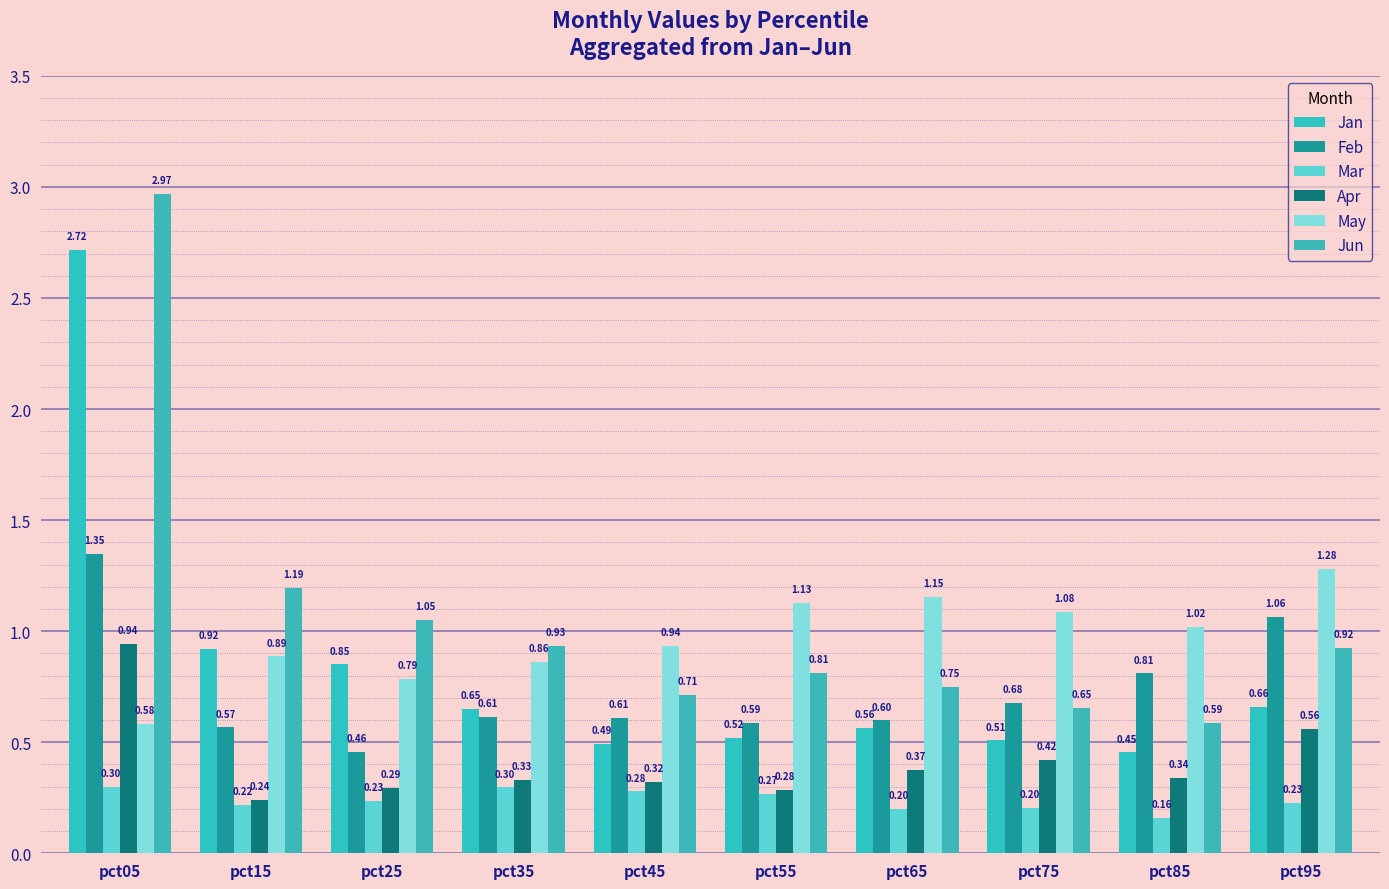

Does the chart contain stacked bars?

No